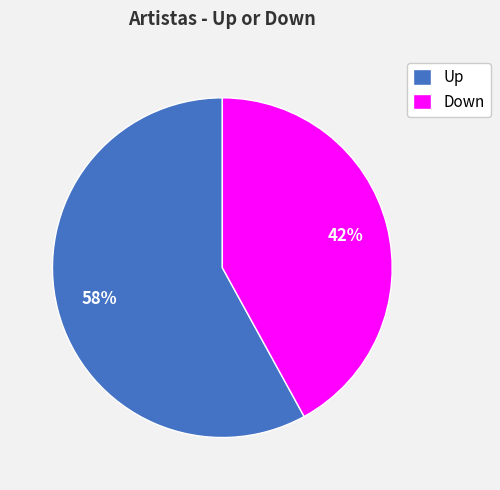

To the nearest percent, what is the difference between the largest and smallest slice percentages?

16%